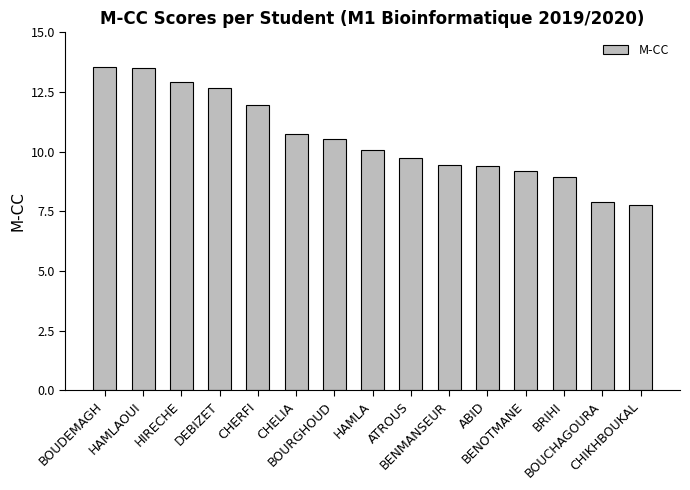

What is the smallest value displayed?

7.8